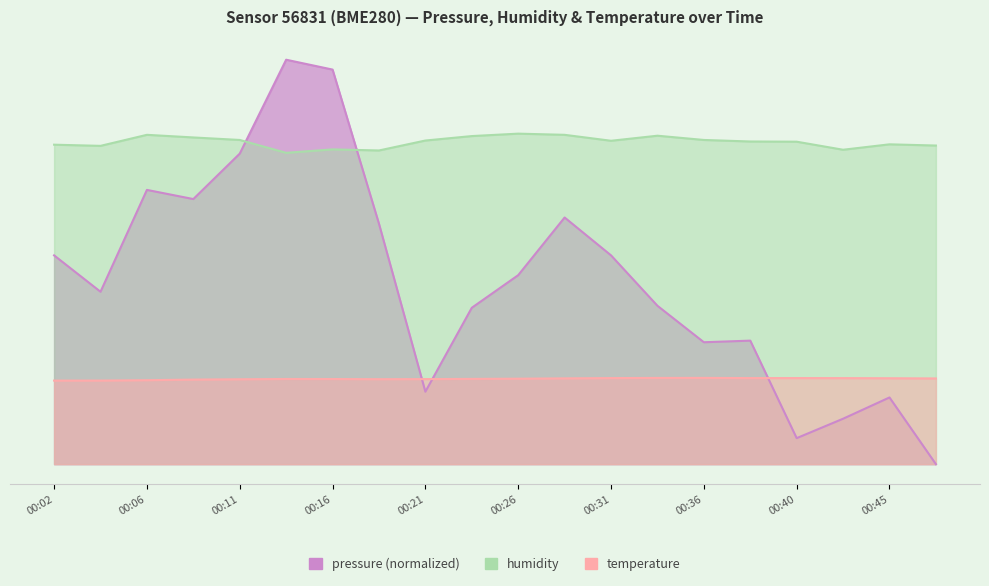

How many values in the pressure series are below 46?

10